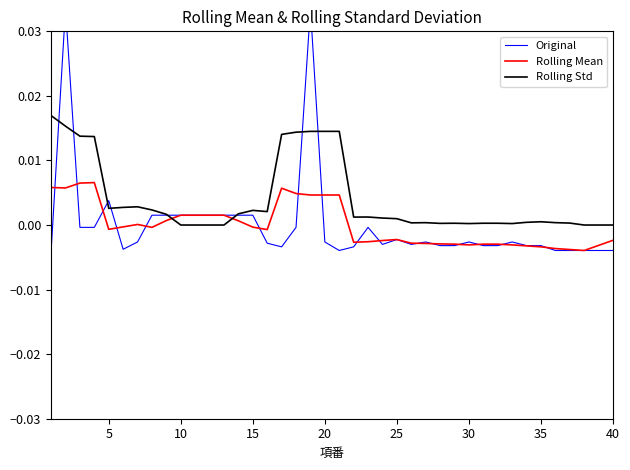

How many times do Rolling Std and Rolling Mean cross each other?

2